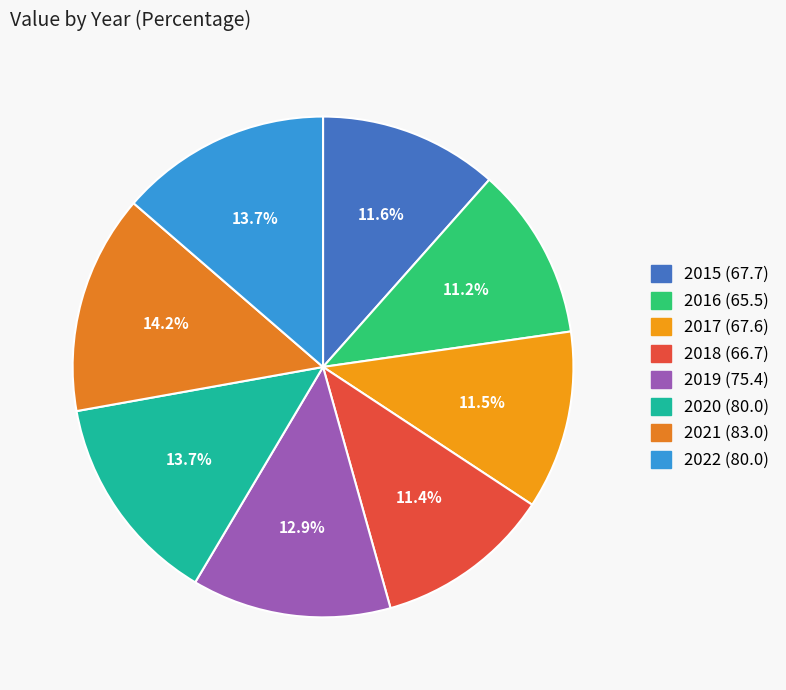

Rank the categories by value from lowest to highest.

2016, 2018, 2017, 2015, 2019, 2020, 2022, 2021